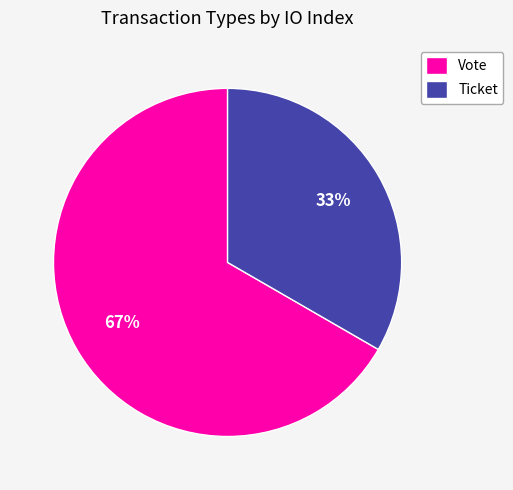

Is the sum of Ticket and Vote greater than half?

Yes